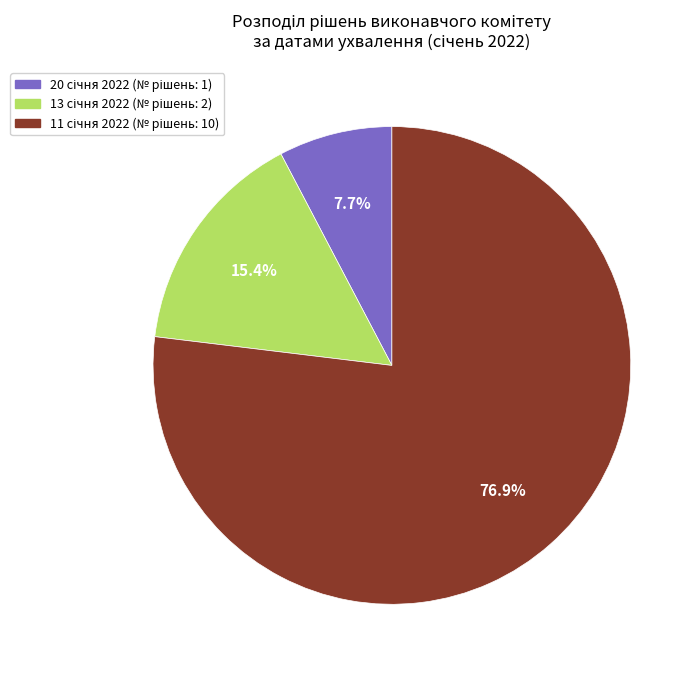

Count the number of slices in the pie.

3